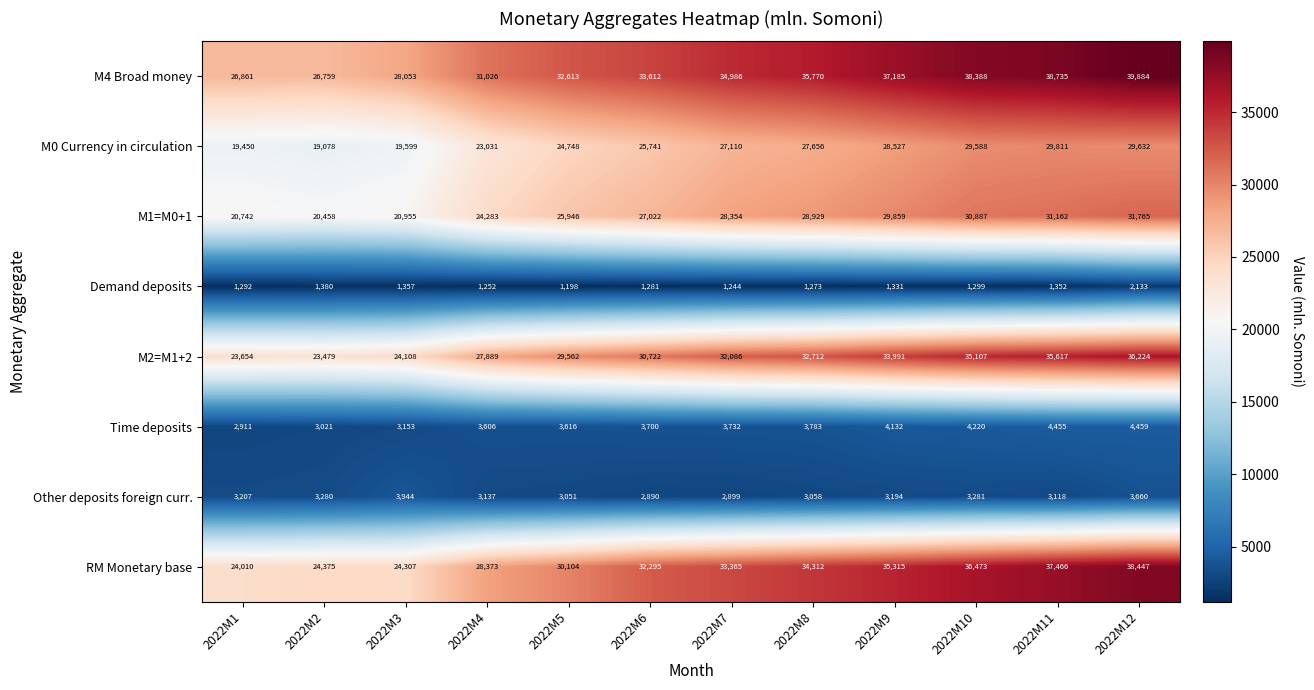

Count the number of data series in this chart.

8